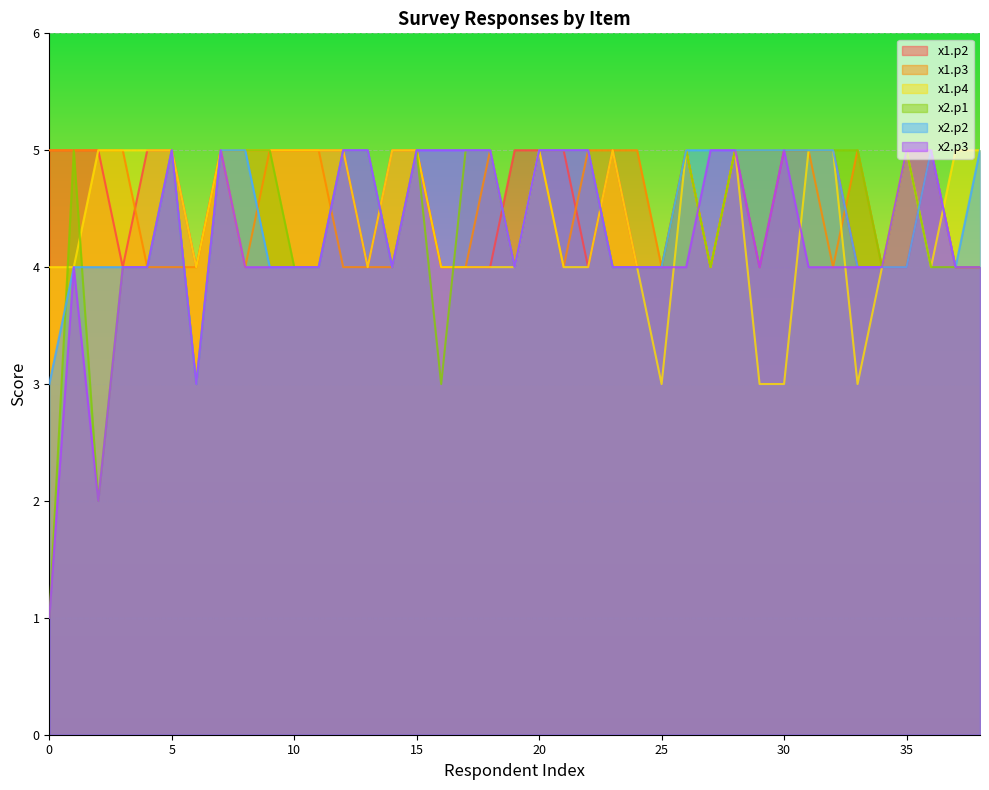

What is the difference between the highest and lowest values at 20?

0